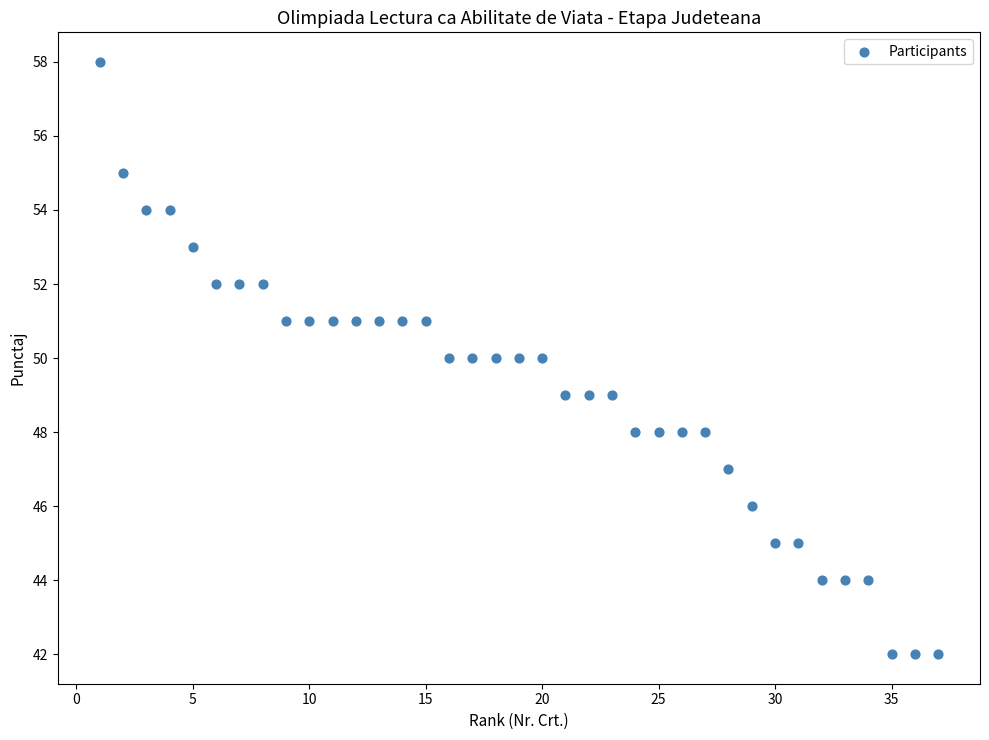

What is the range of Y values (max minus min)?

16